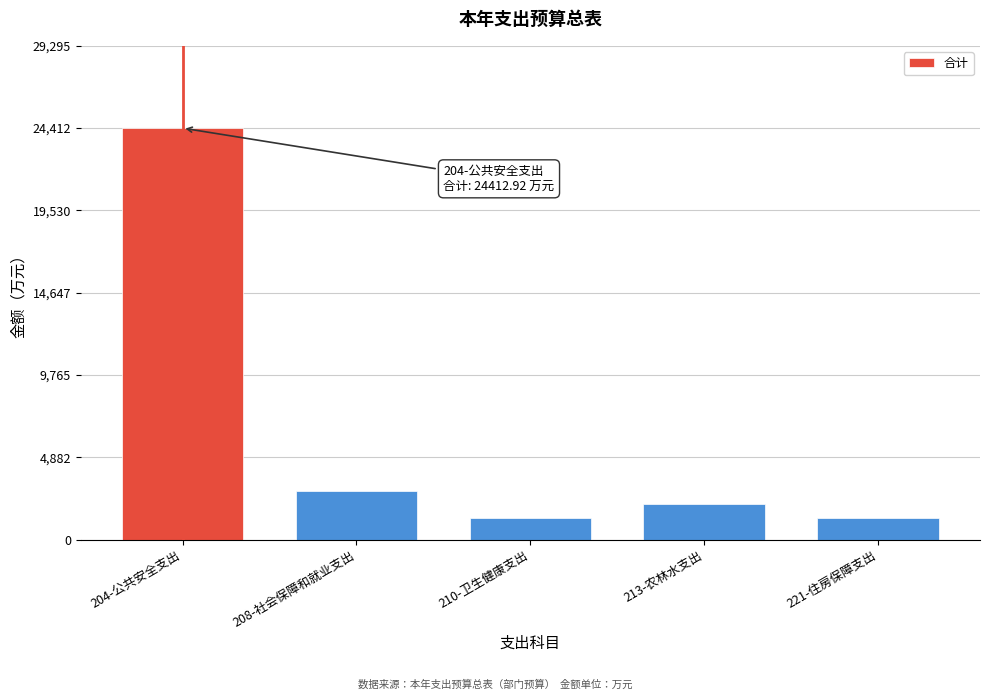

The value at 208-社会保障和就业支出 is 1992.5. True or false?

False